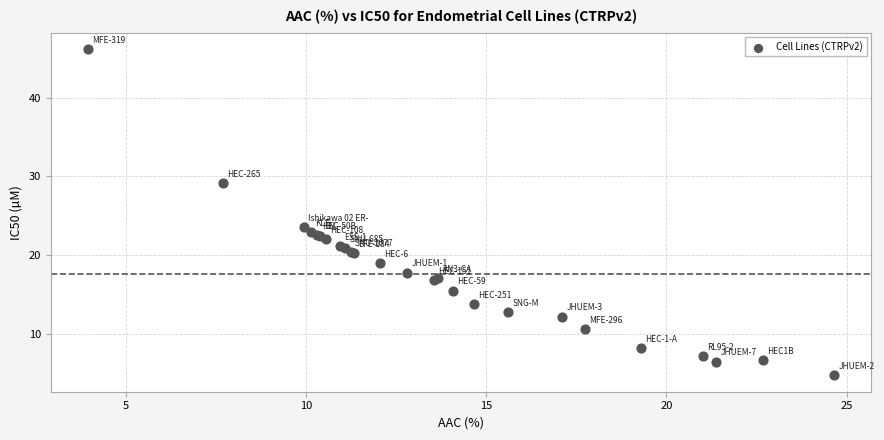

What Y value in the scatter plot is closest to 25?

23.6